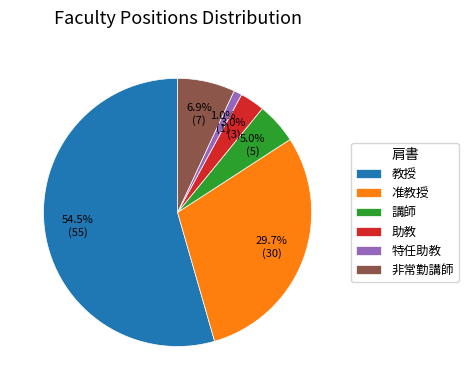

To the nearest percent, what portion does 助教 represent?

3%